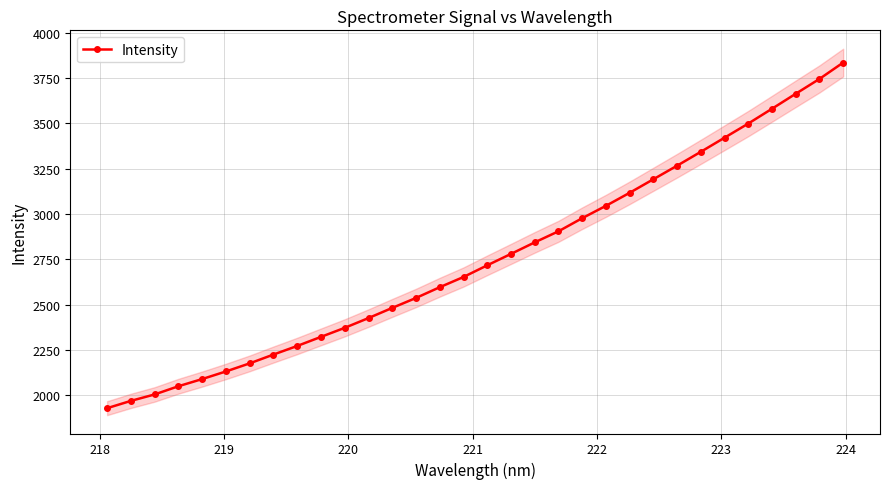

What is the lowest value of the Intensity series?

1928.5